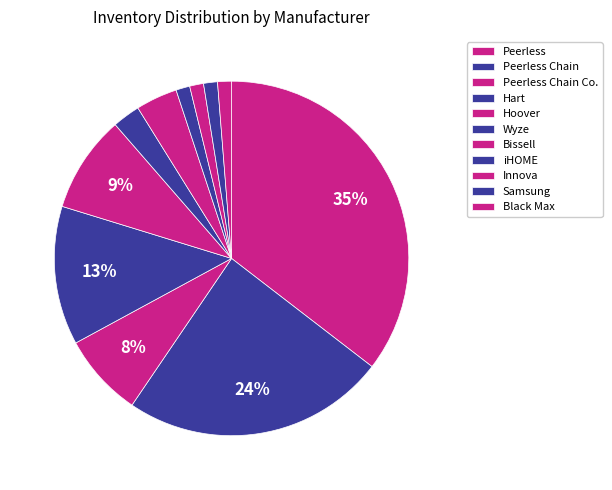

How many slices are in this pie chart?

11